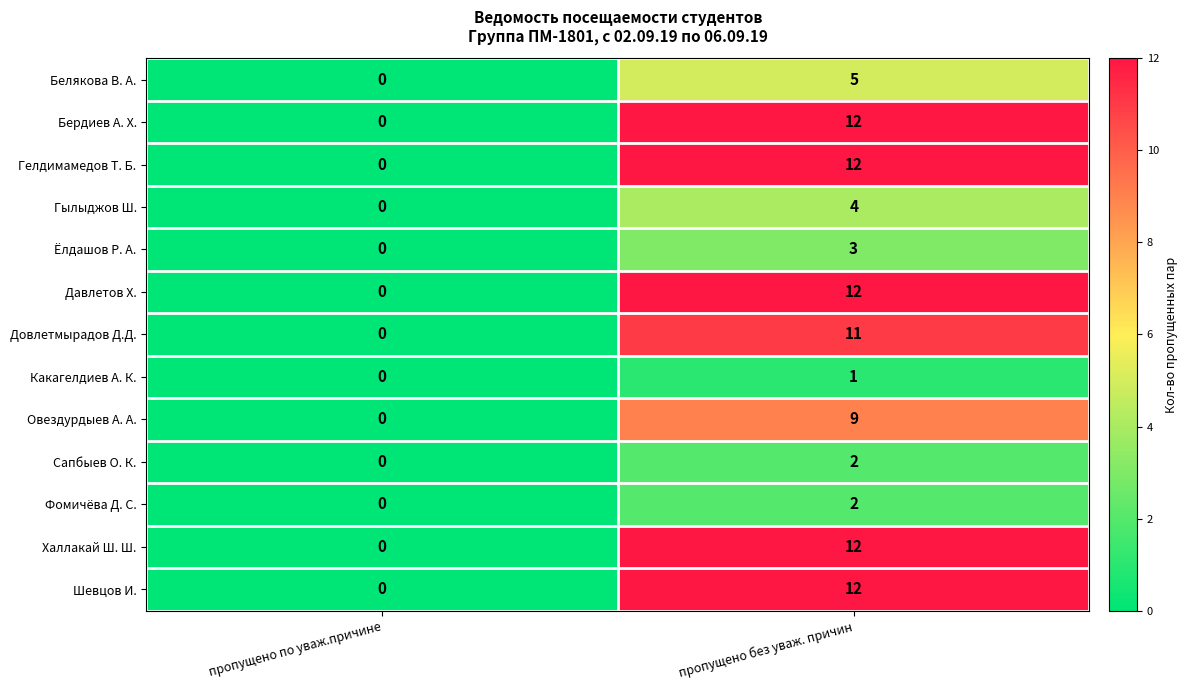

How many data points does each series have?

2